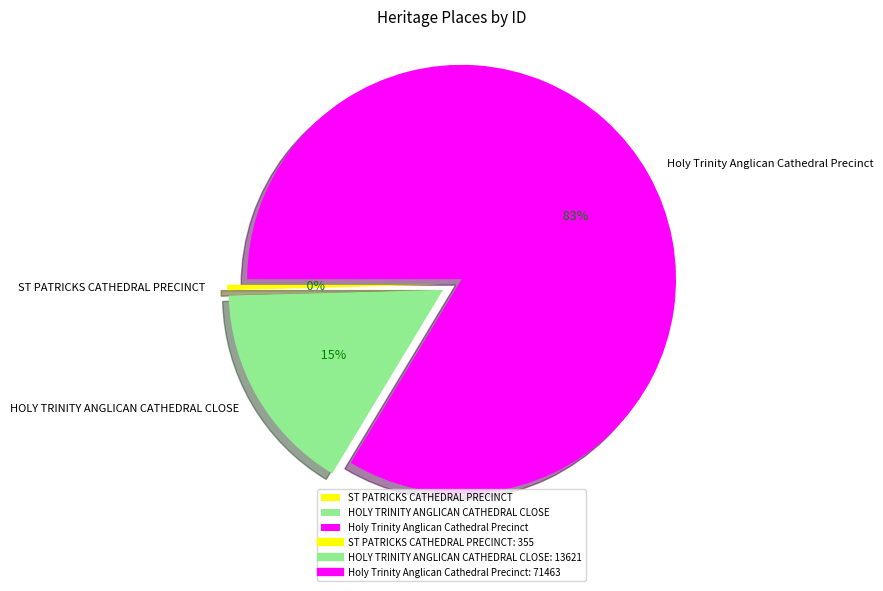

Does Holy Trinity Anglican Cathedral Precinct account for over 50% of the chart?

Yes